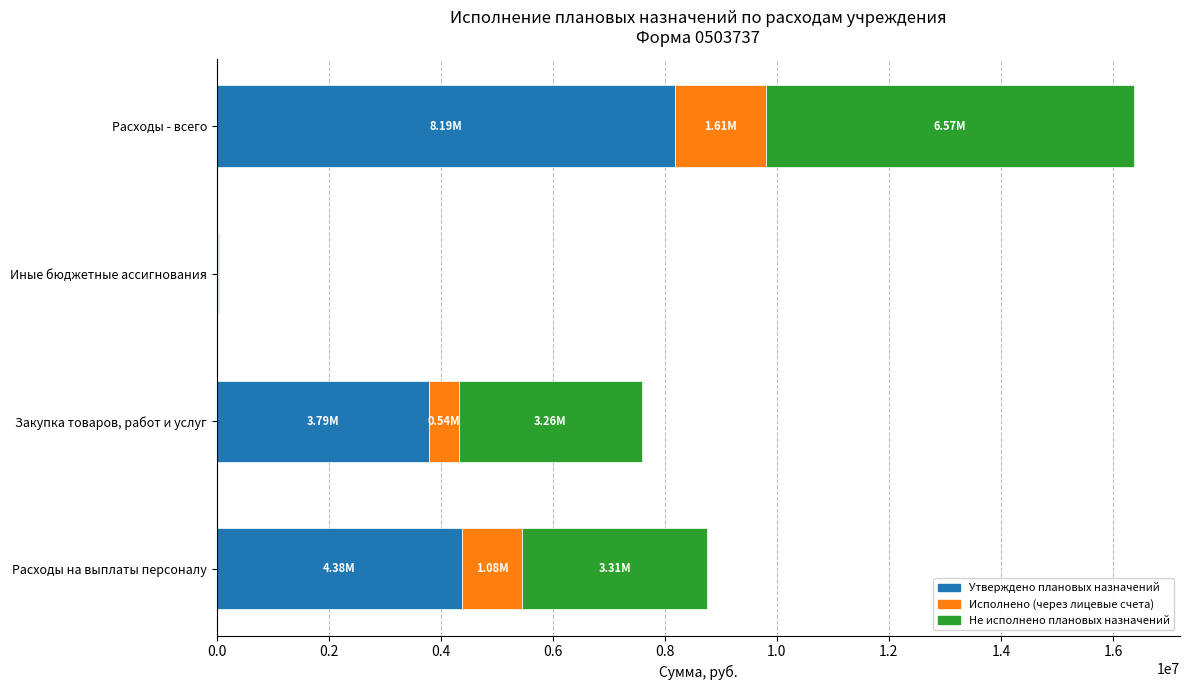

At which category is the sum across all series the highest?

Расходы - всего